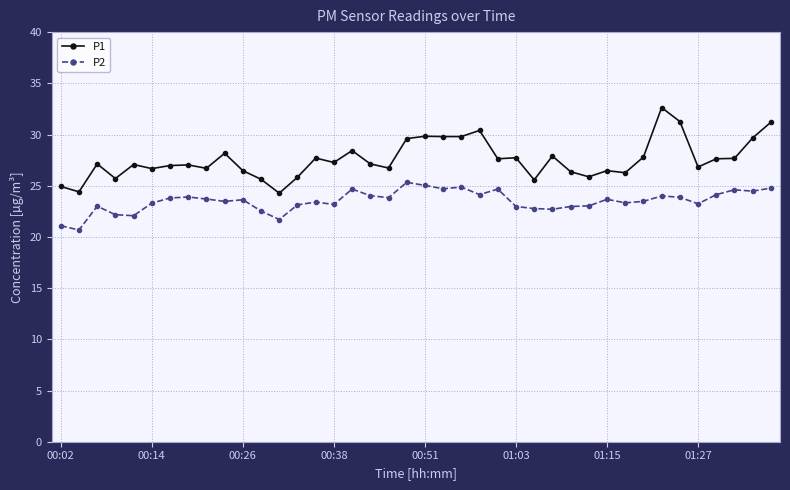

Rank the series by their maximum value, from highest to lowest.

P1, P2